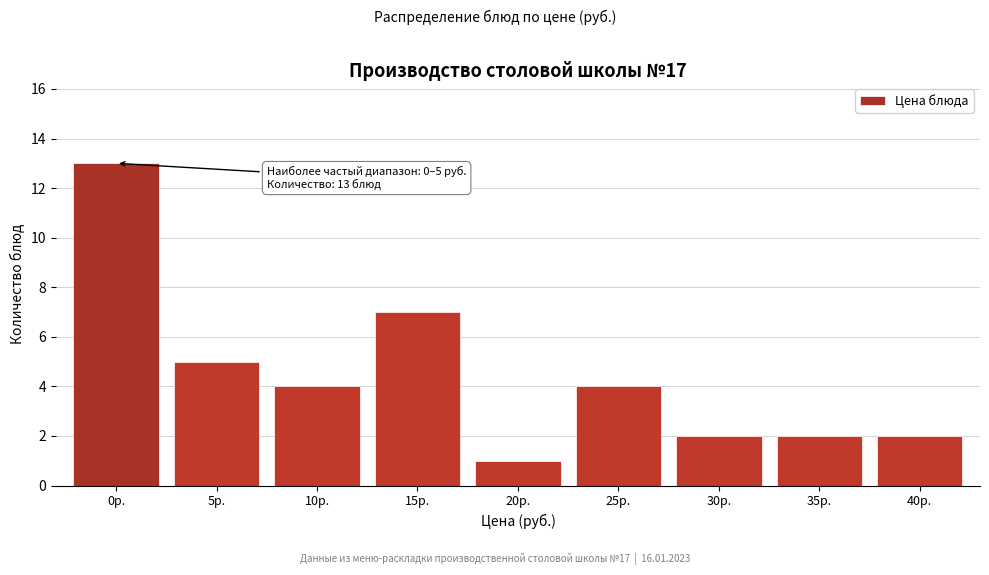

Reading left to right, extract all data points from this chart.

0р.=13	5р.=5	10р.=4	15р.=7	20р.=1	25р.=4	30р.=2	35р.=2	40р.=2